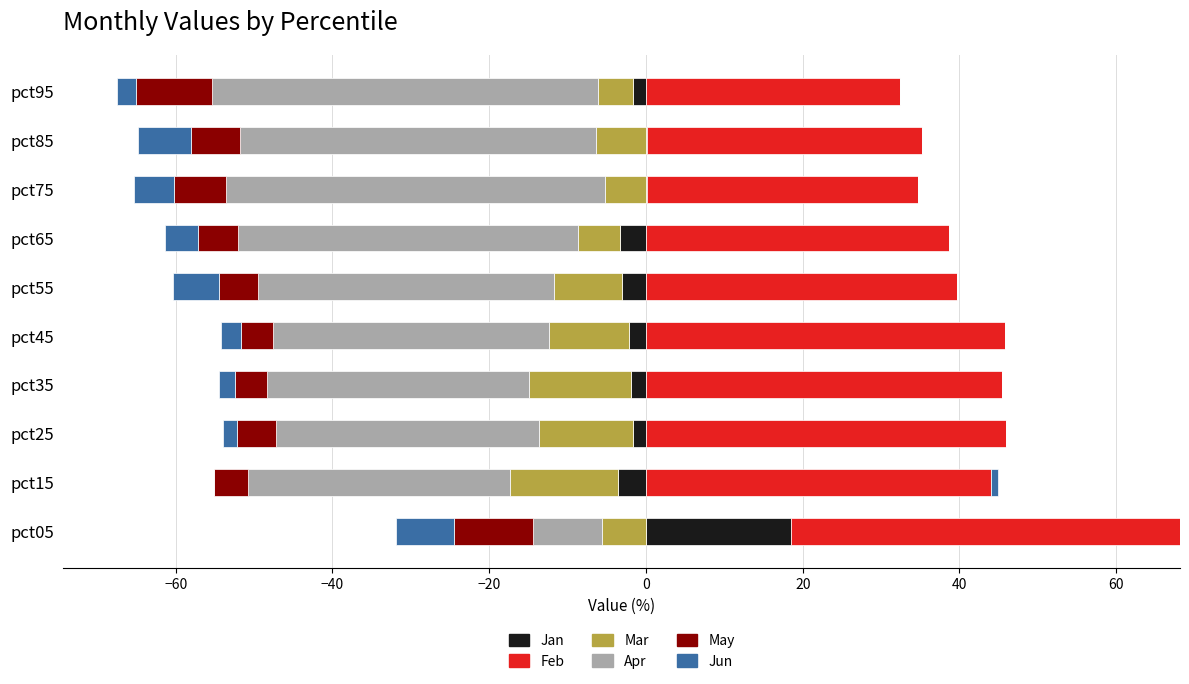

What is the maximum value for Feb?

49.6